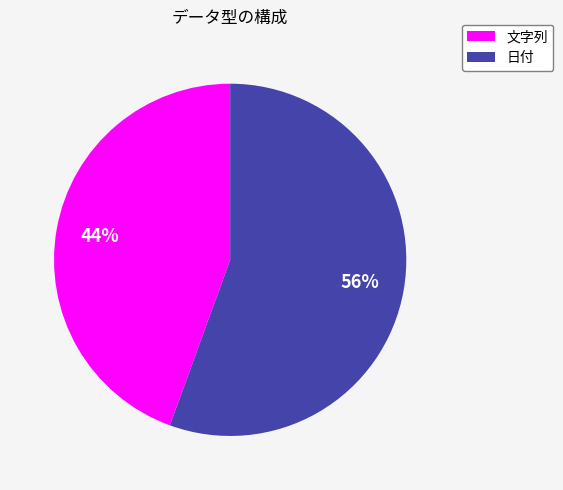

What is the smallest slice in the pie chart?

文字列